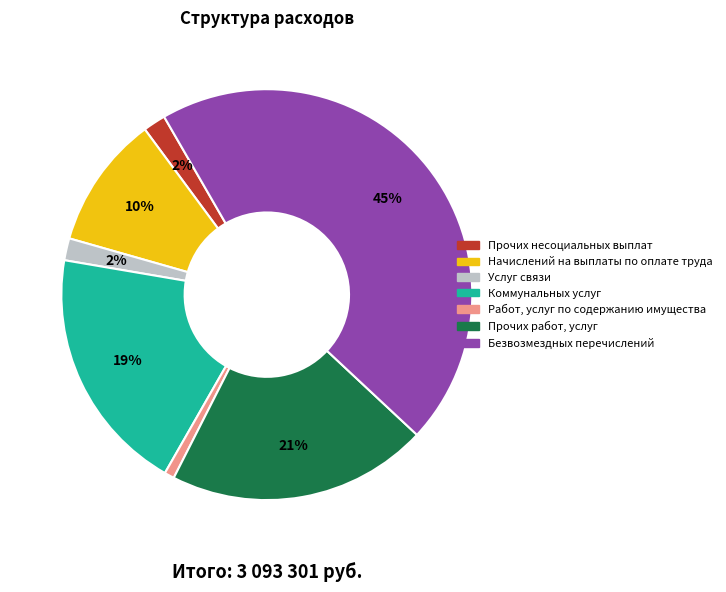

True or false: Безвозмездных перечислений accounts for 60% of the total.

False